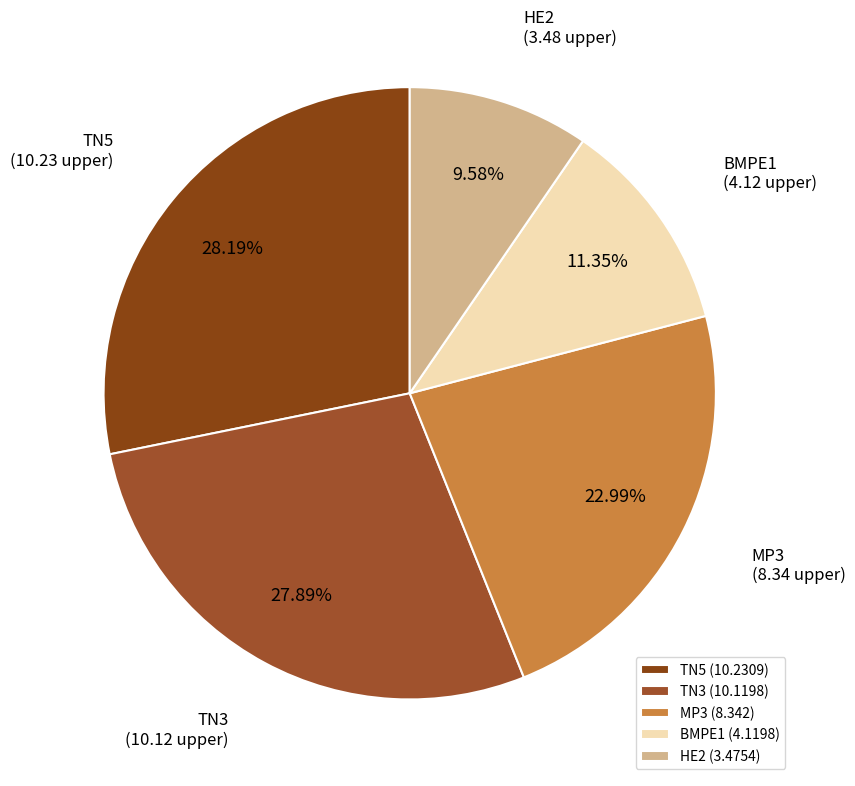

To the nearest percent, what is the difference between the TN5 and MP3 slice percentages?

5%